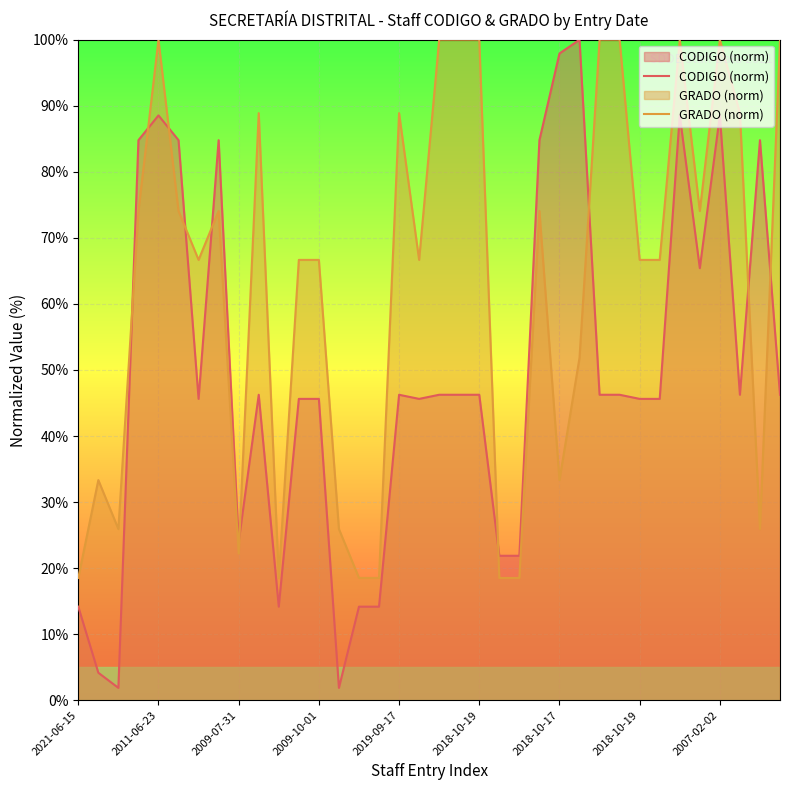

How many values in the GRADO (norm) series are below 66?

13